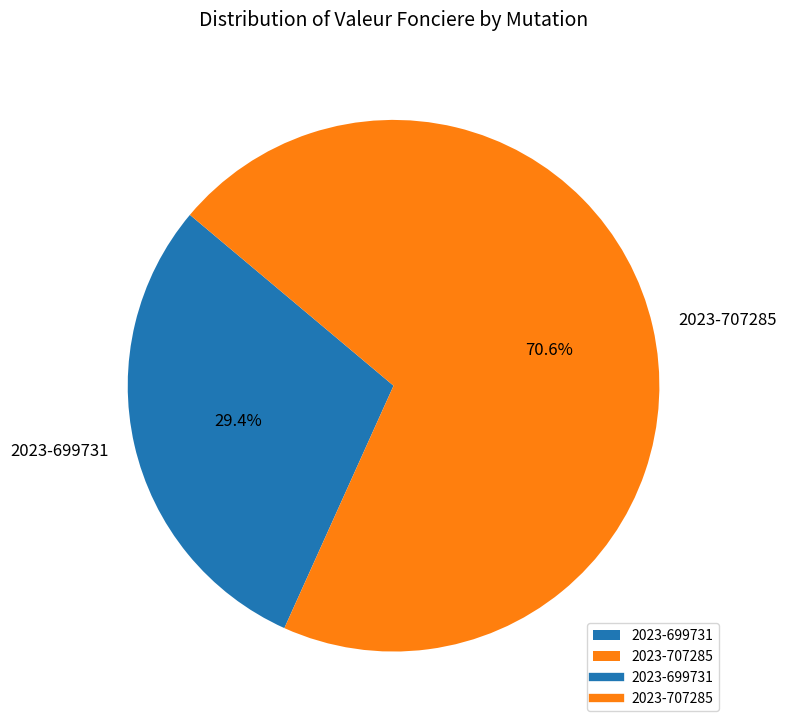

Which category accounts for the majority?

2023-707285